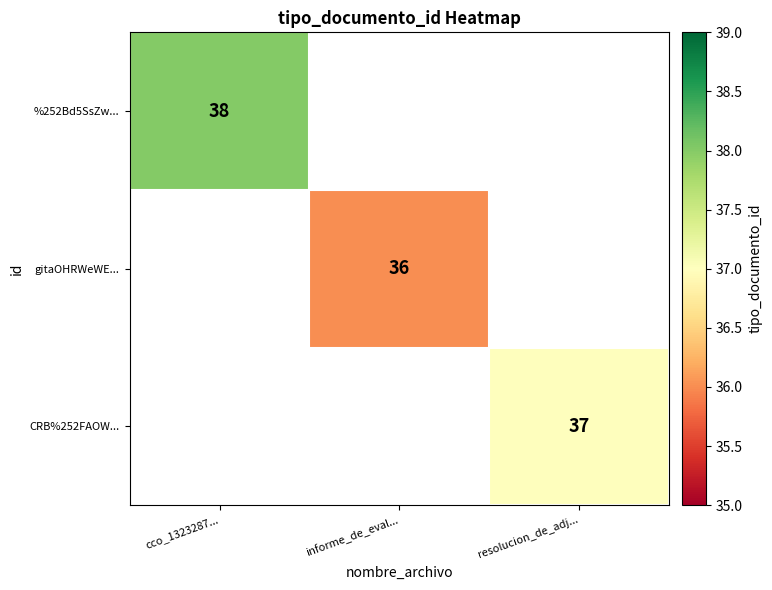

The value of gitaOHRWeWE... at informe_de_eval... is 19. True or false?

False